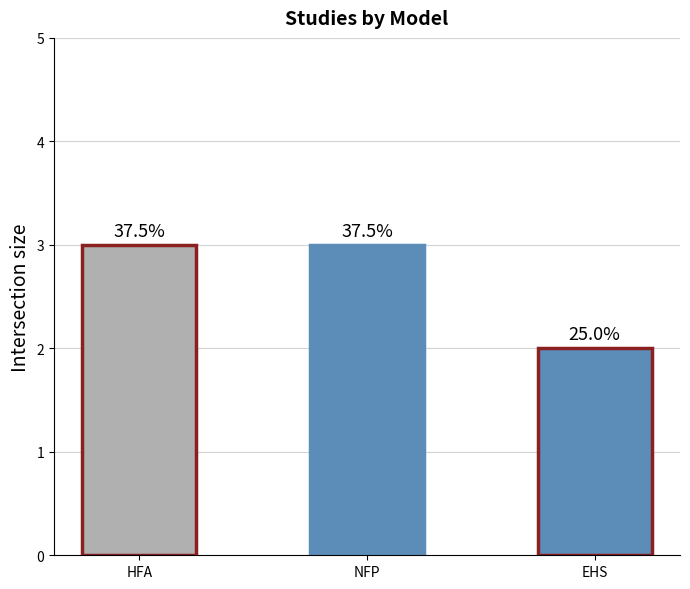

What is the value of the 1st bar from the left?

3